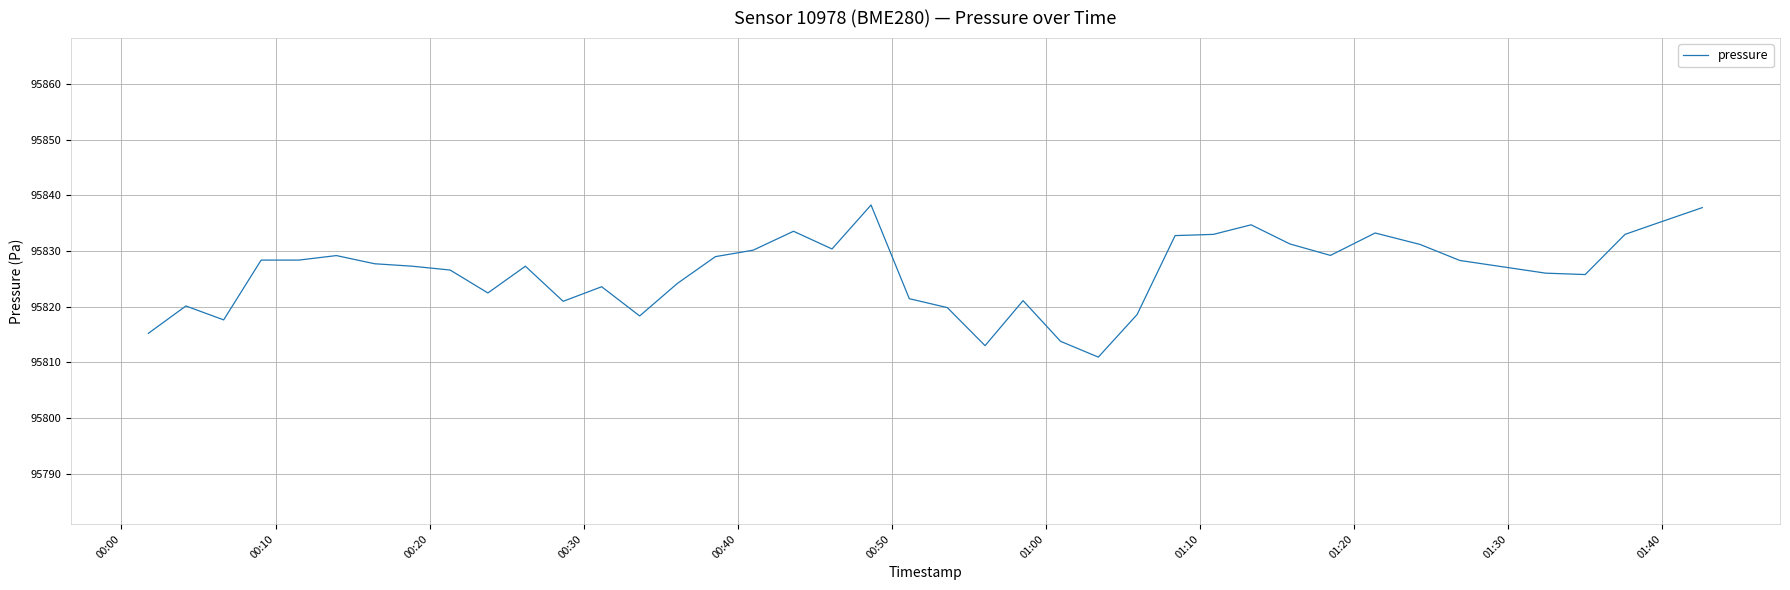

What is the difference between the maximum and minimum values?

27.3